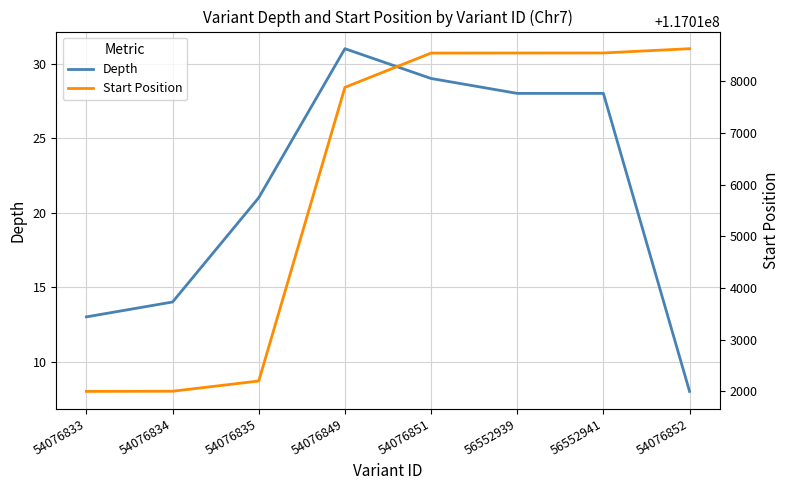

What is the difference between the second highest and minimum values in the Start Position series?

6557